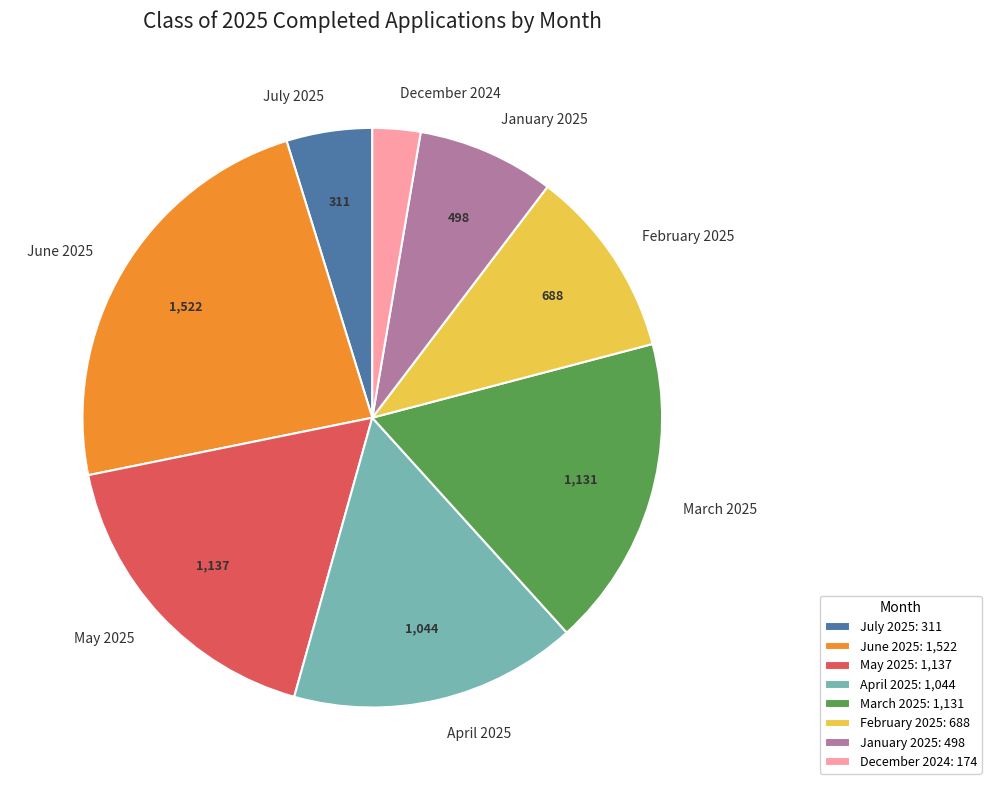

Is there any slice that represents more than half of the pie?

No